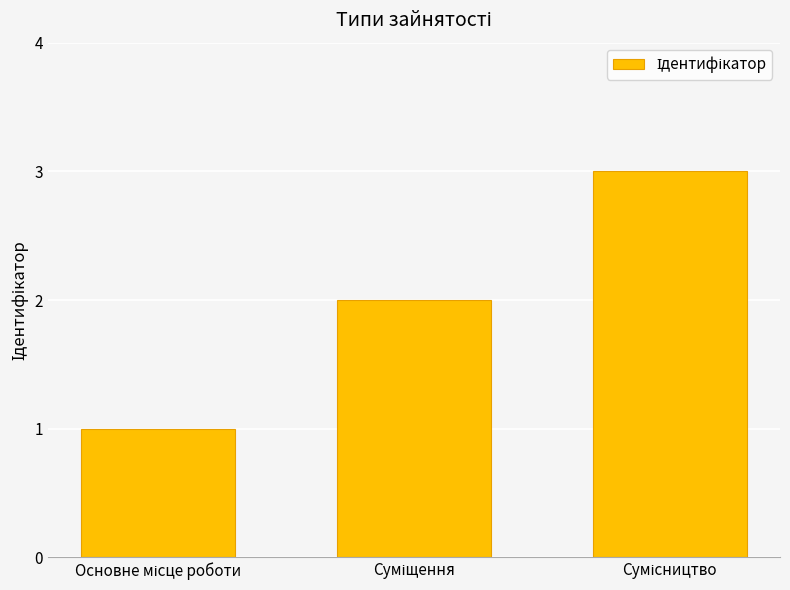

Reading right to left, list all the values displayed in this chart.

3	2	1